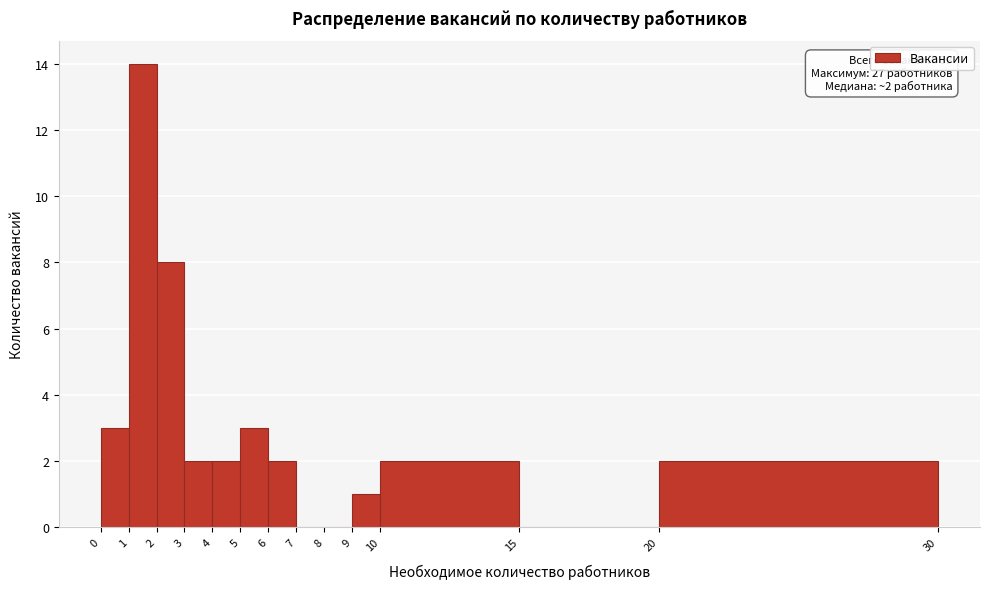

Over which range of the x-axis is the bar tallest?

1 to 2